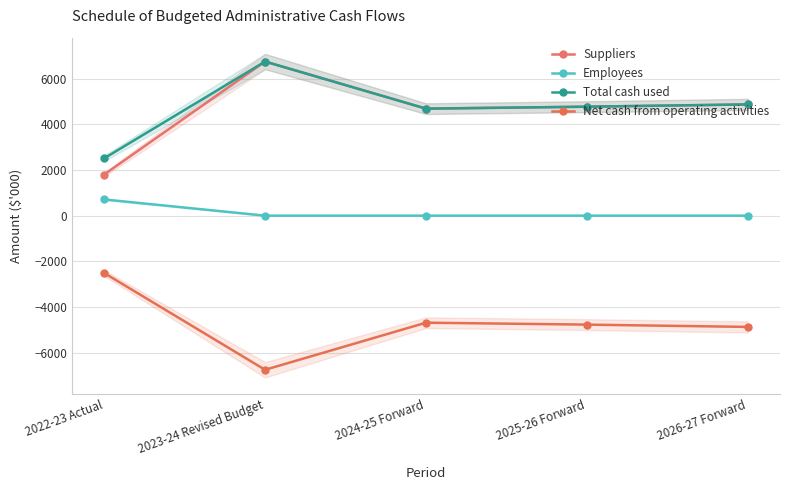

Which series changed the most between 2022-23 Actual and 2023-24 Revised Budget?

Suppliers